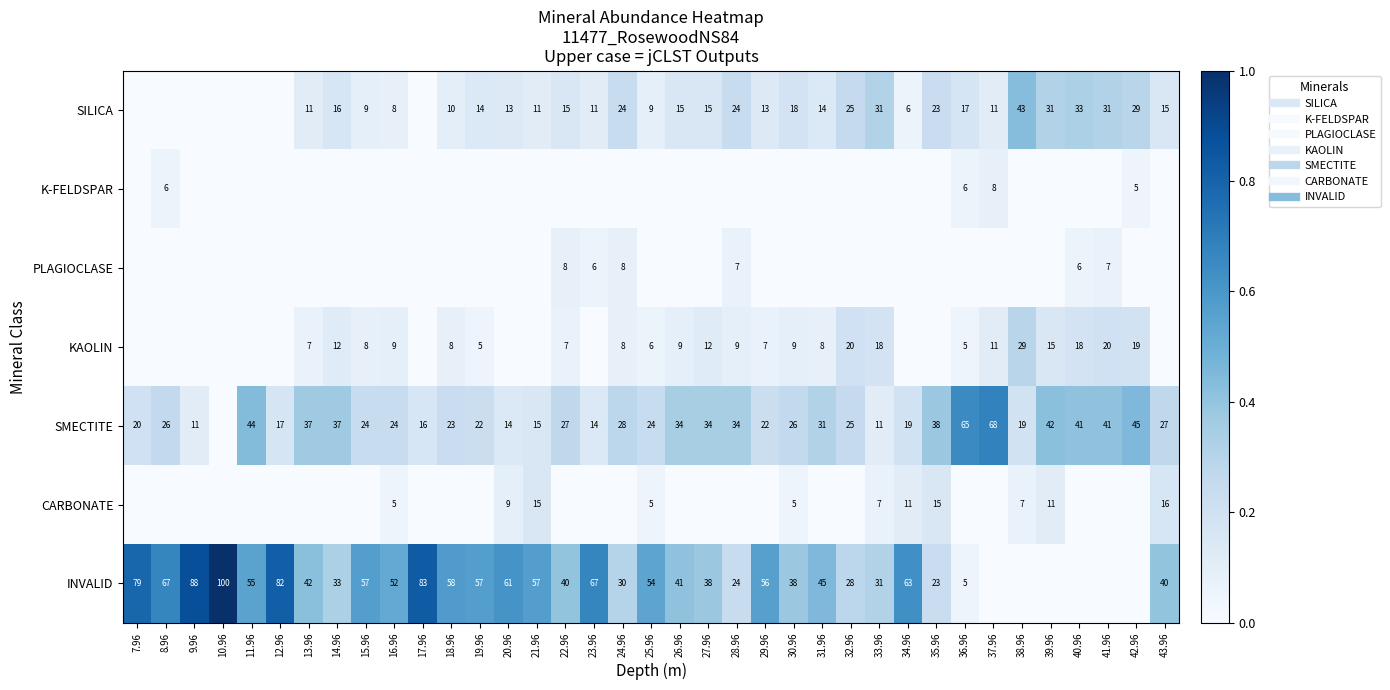

List the series in order of their peak value, highest first.

INVALID, SMECTITE, SILICA, KAOLIN, CARBONATE, K-FELDSPAR, PLAGIOCLASE